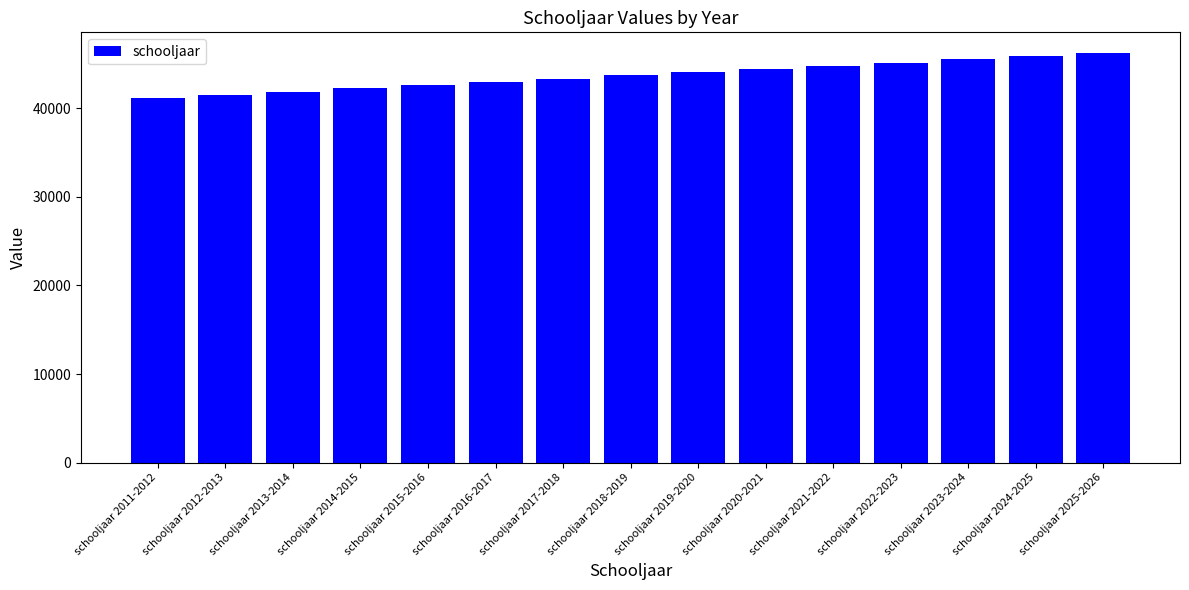

What is the label of the 5th bar from the left?

schooljaar 2015-2016